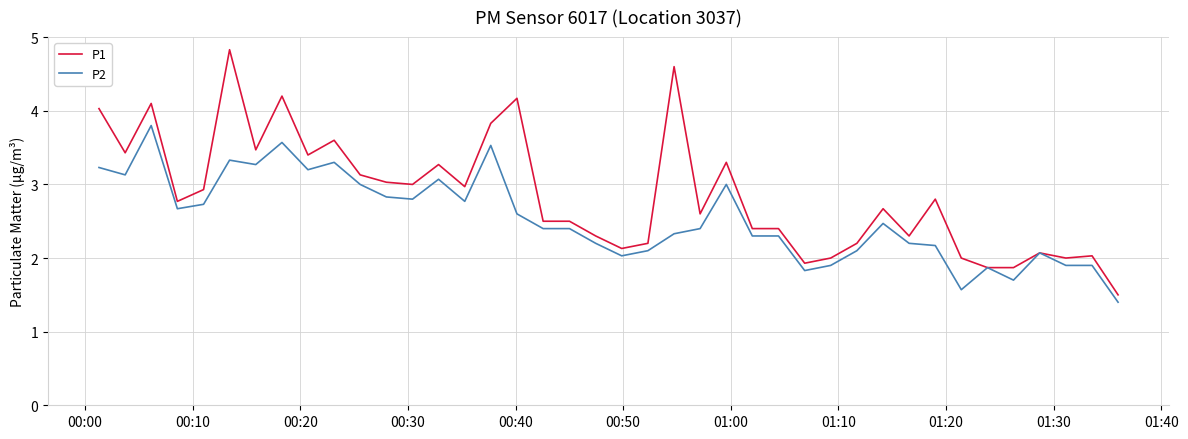

What is the average value of the P1 series?

2.9